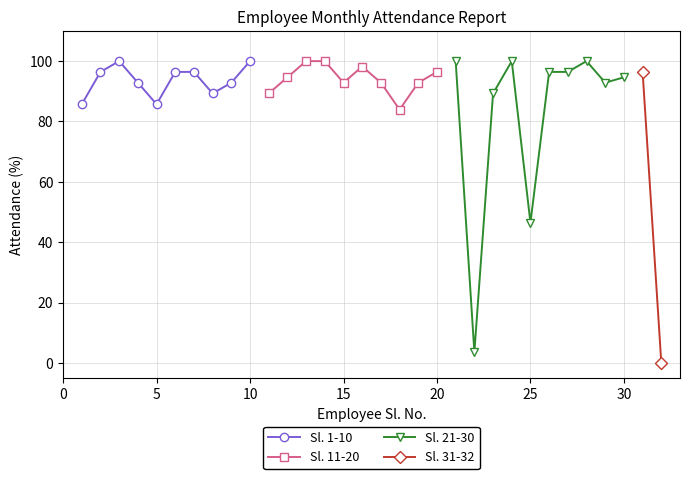

What is the value of the Sl. 1-10 point at the 8th from the left?

89.3